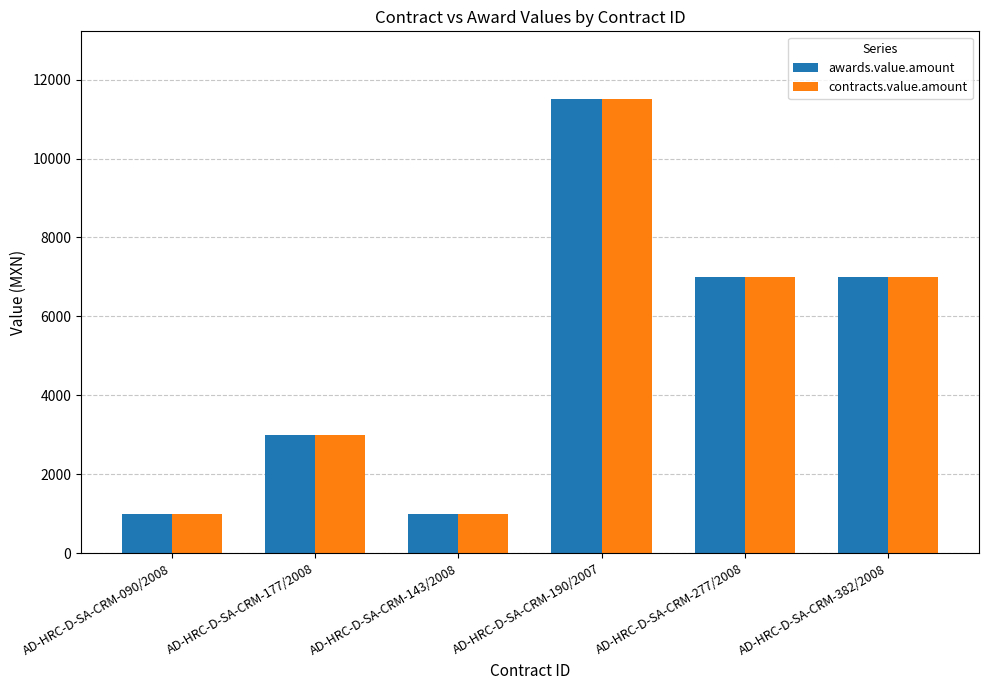

The value of contracts.value.amount at AD-HRC-D-SA-CRM-382/2008 is 7000.0. True or false?

True